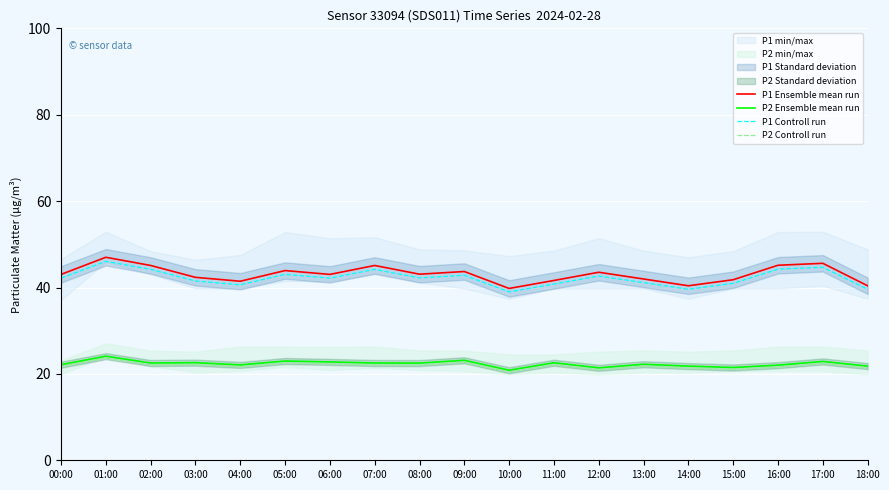

Where does the P2 Controll run series first go above 22?

01:00